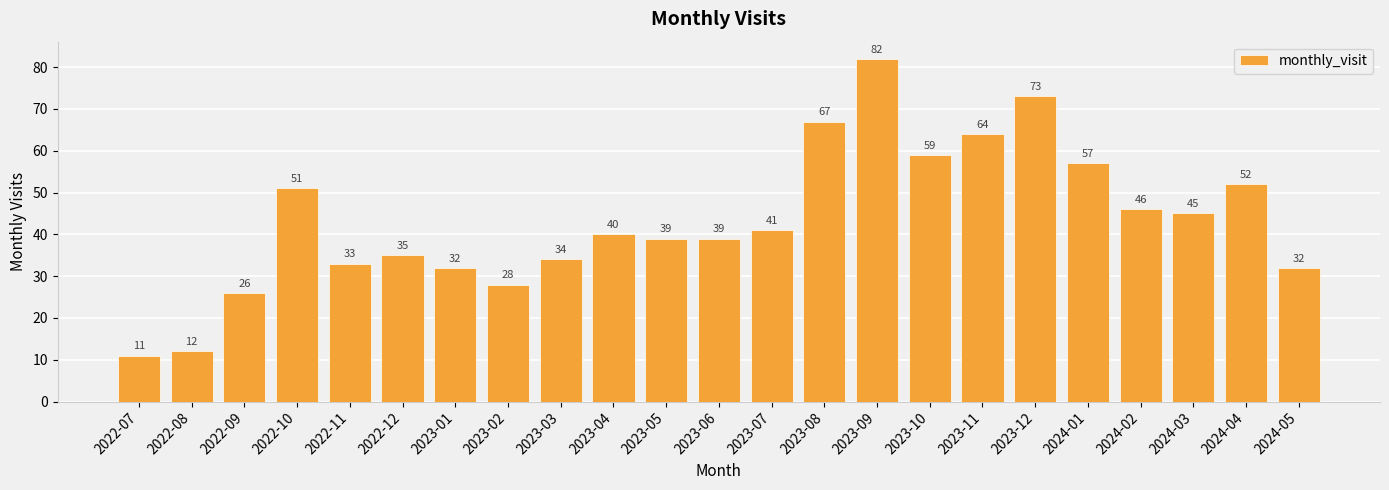

What is the difference between the values at 2024-04 and 2022-09?

26